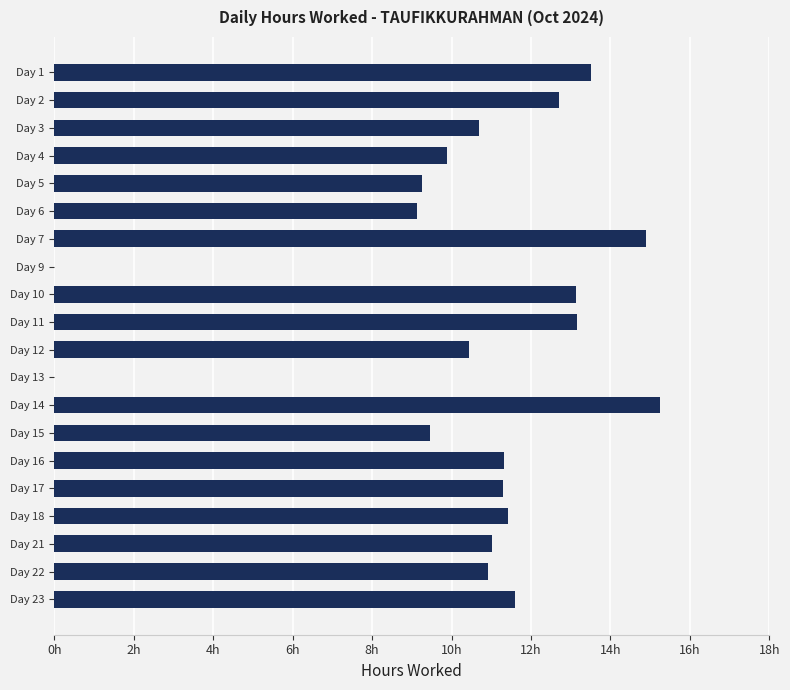

Which category has the highest value across all series?

Day 14